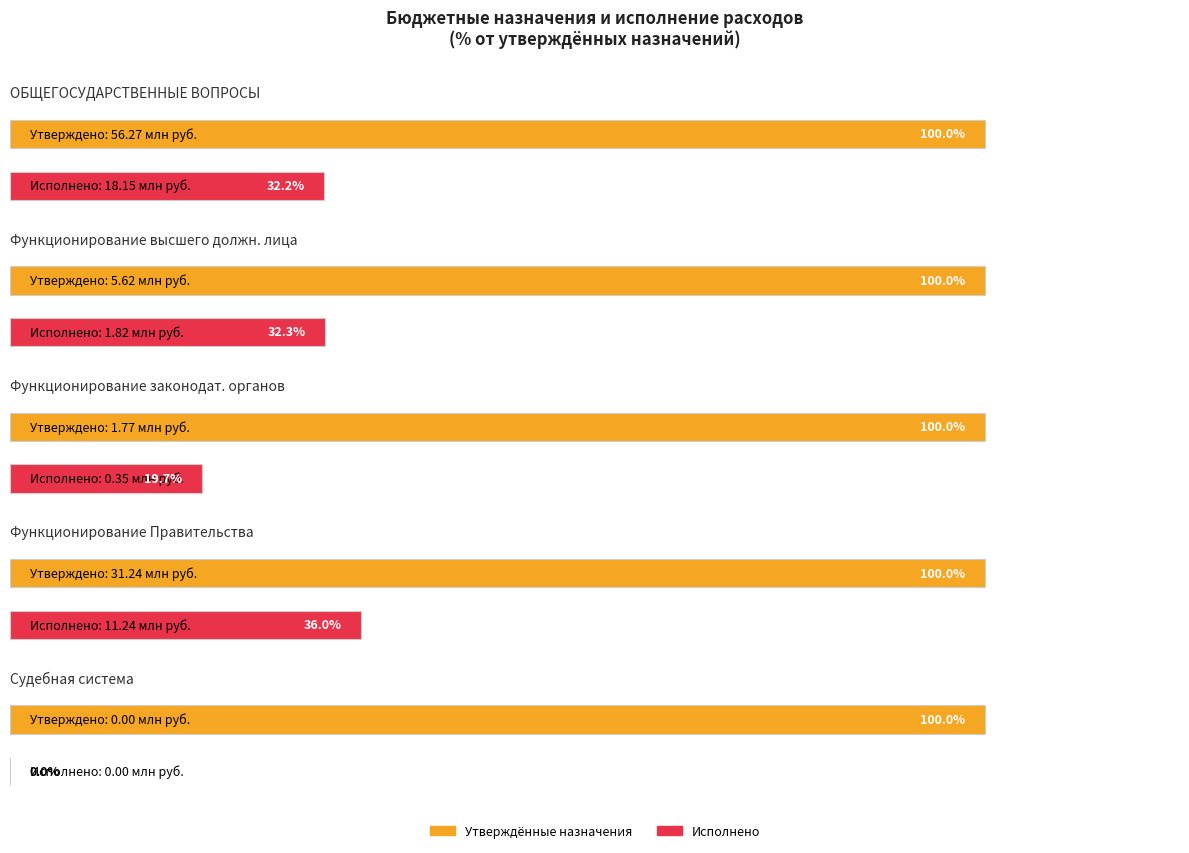

Which series changed the most between Функционирование законодательных органов and Судебная система?

Утвержденные бюджетные назначения (консол.)